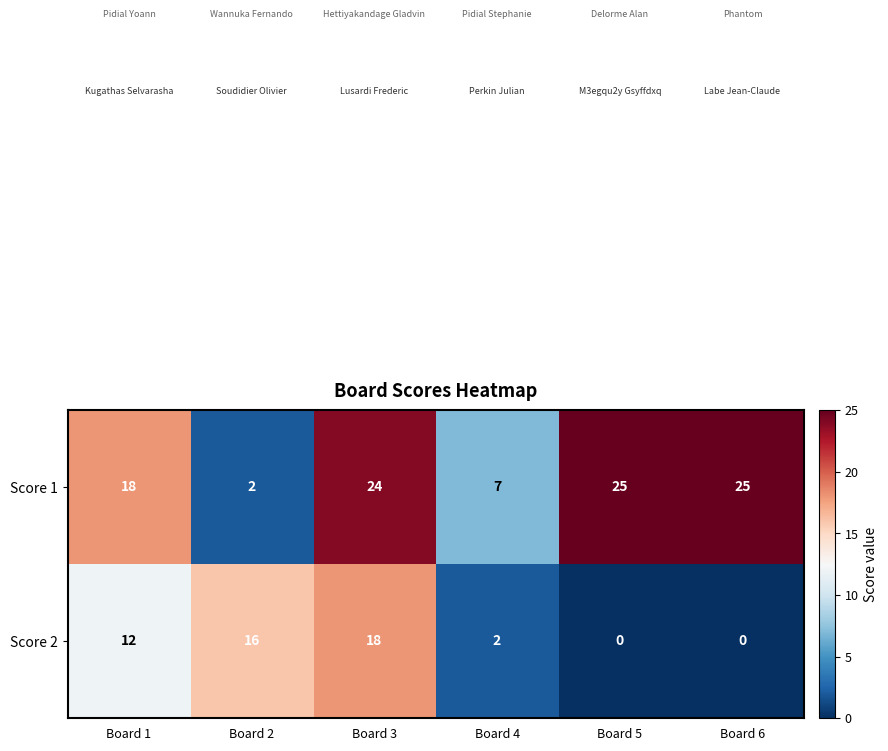

The Score 2 series shows 28 at Board 2. True or false?

False